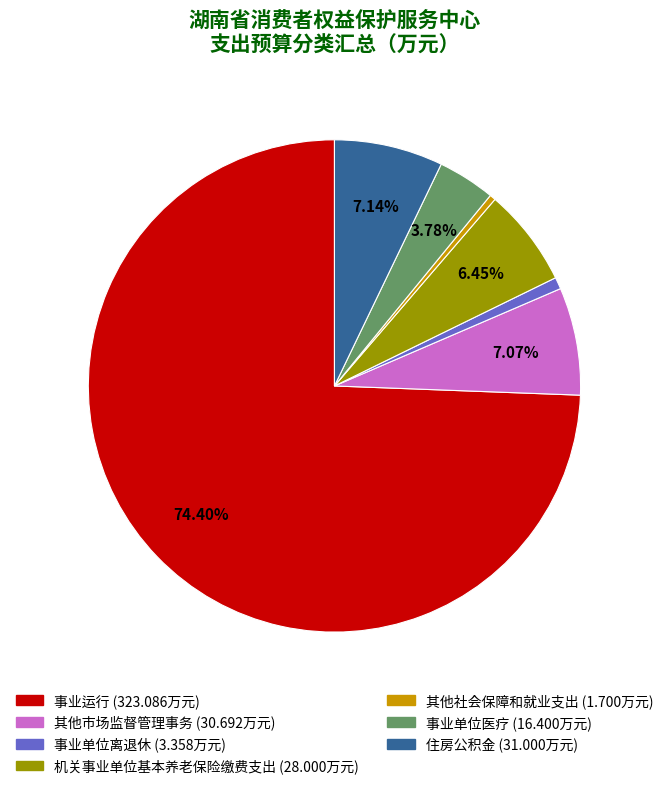

To the nearest percent, what is the difference between the 事业单位离退休 and 机关事业单位基本养老保险缴费支出 slice percentages?

6%